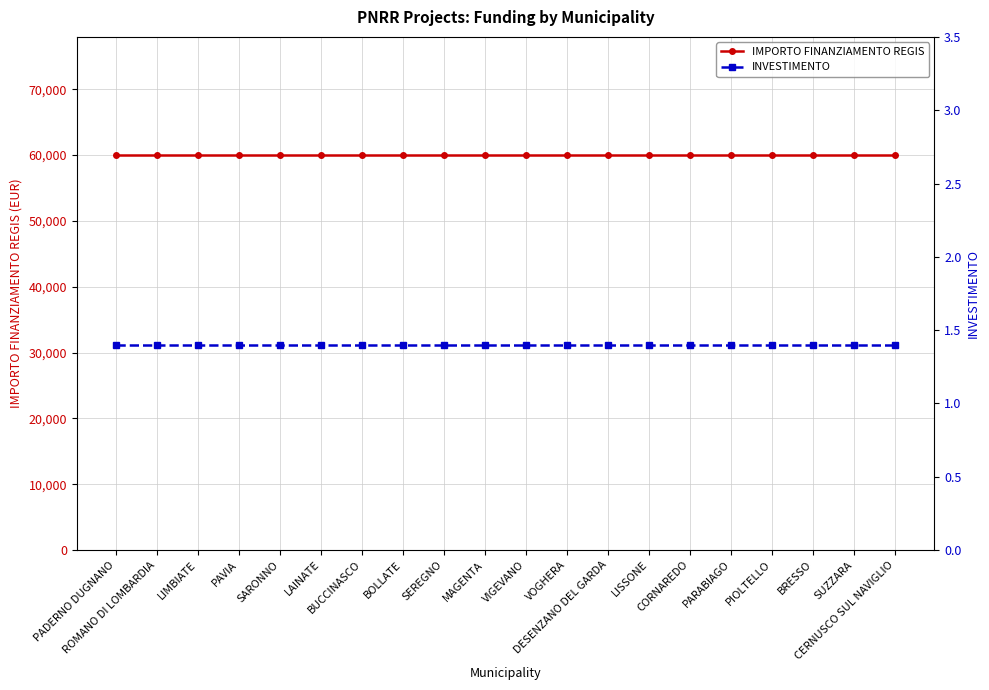

The value of IMPORTO FINANZIAMENTO REGIS at LAINATE is 79868.5. True or false?

False